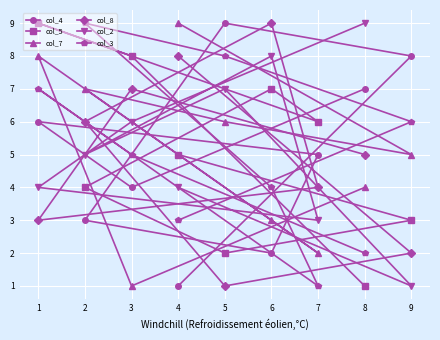

At how many categories does at least one series exceed 4?

9